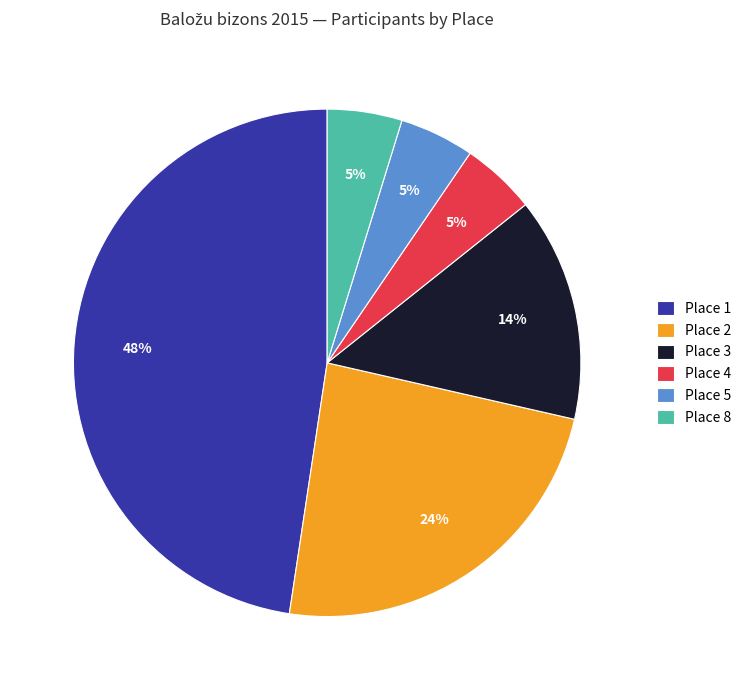

Approximately how many times larger is the value at Place 4 compared to Place 1?

0.1